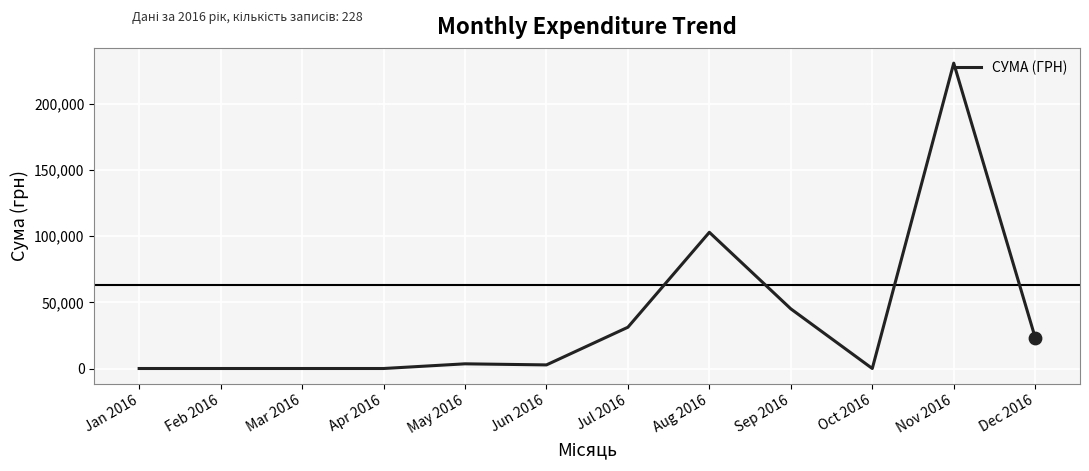

Which has a higher value, Aug 2016 or Jan 2016?

Aug 2016